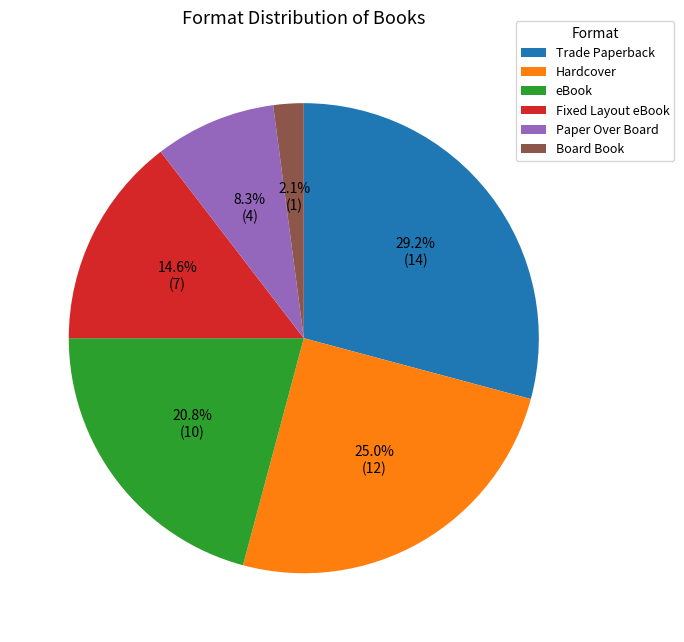

To the nearest percent, what is the average slice percentage?

17%